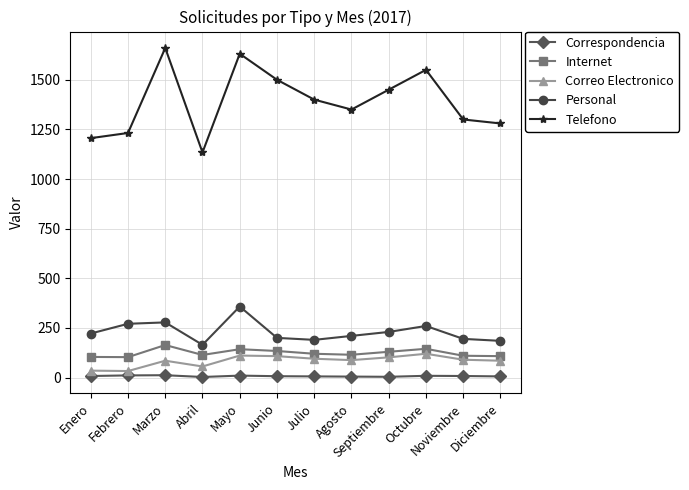

Is this an area chart (filled region under the line)?

No